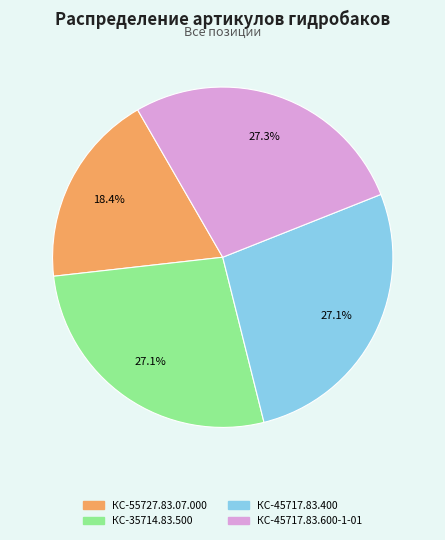

Does any single category account for the majority?

No